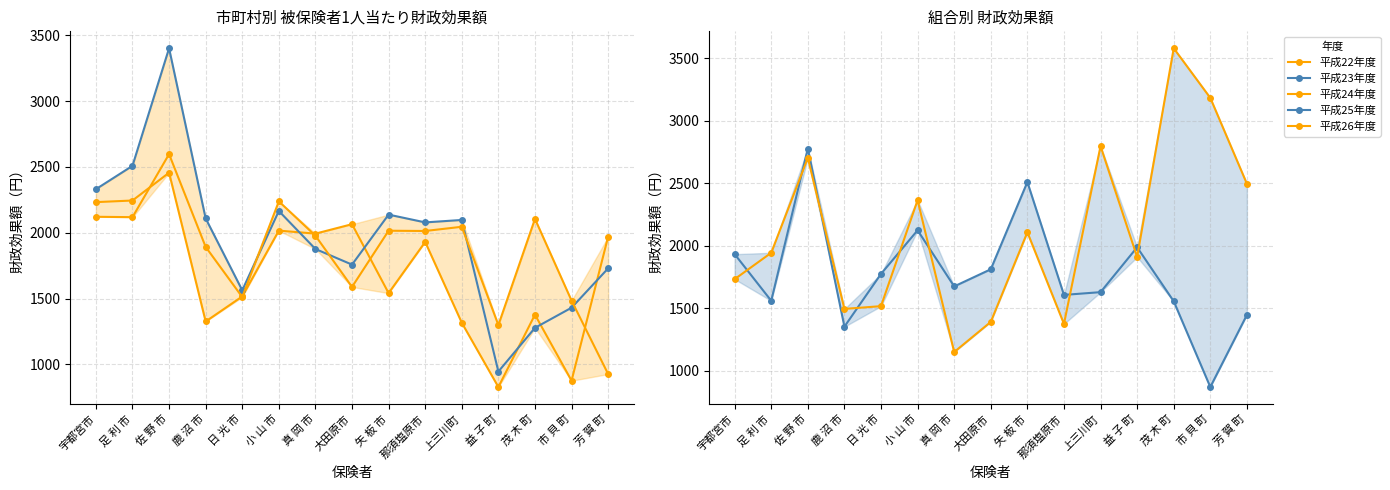

Is the value of 平成22年度 at 矢 板 市 greater than the value of 平成25年度 at 芳 賀 町?

Yes